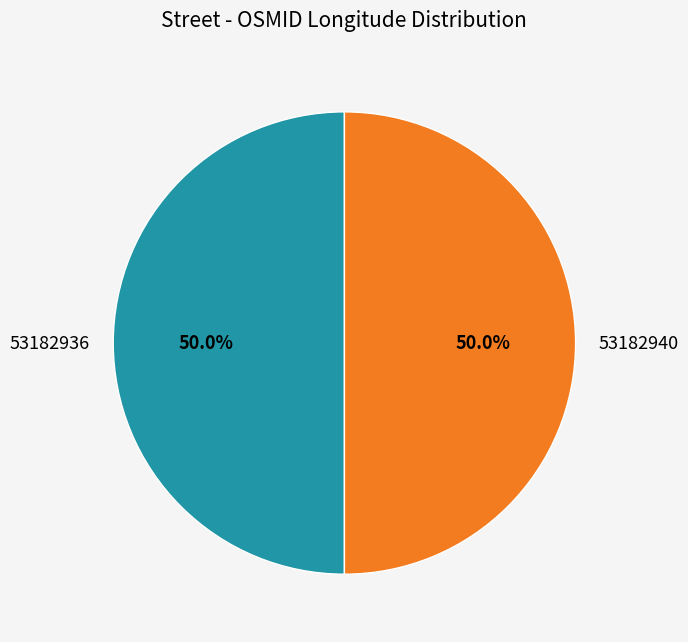

Combined, what portion of the pie is 53182940 and 53182936?

100.0%